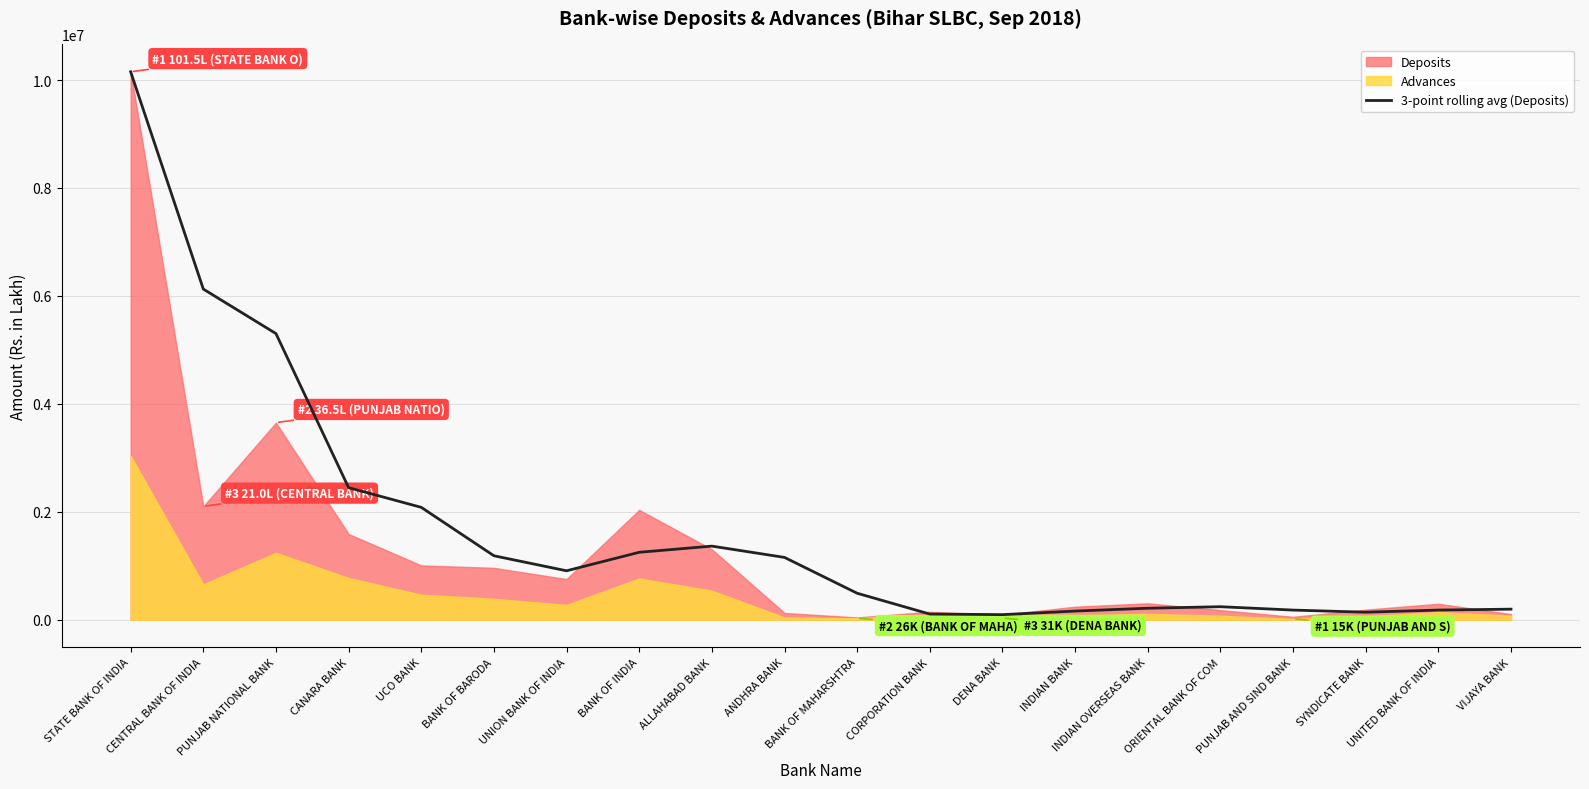

True or false: there are more than 0 points higher than both neighbors.

True